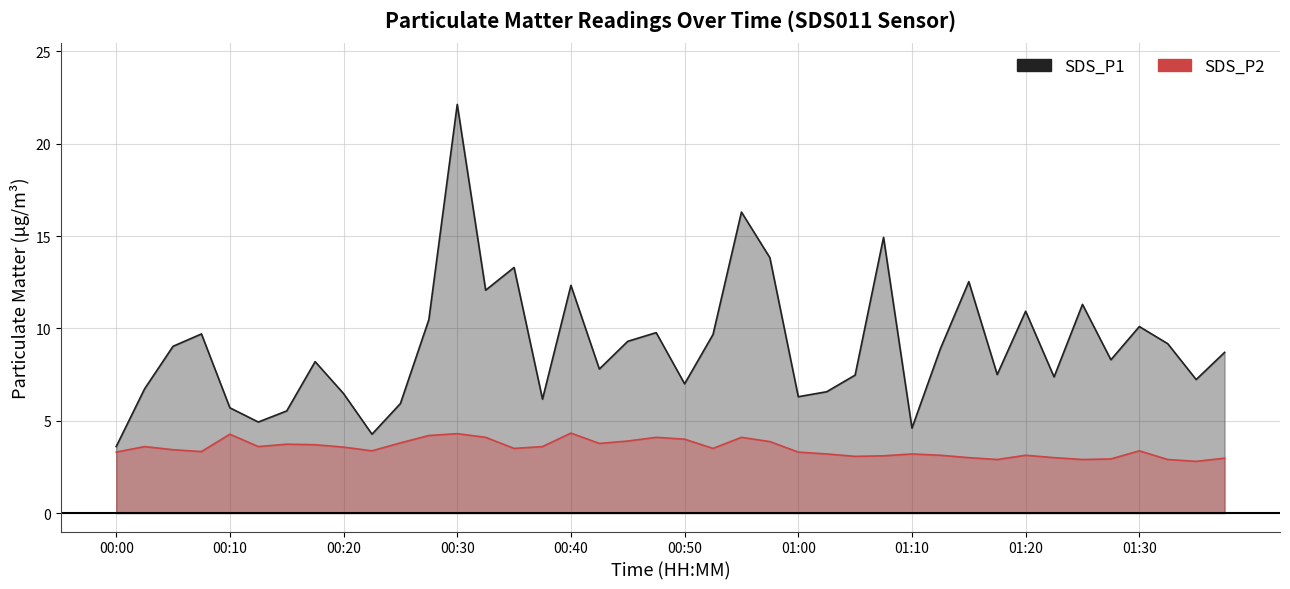

What is the smallest value displayed?

2.8